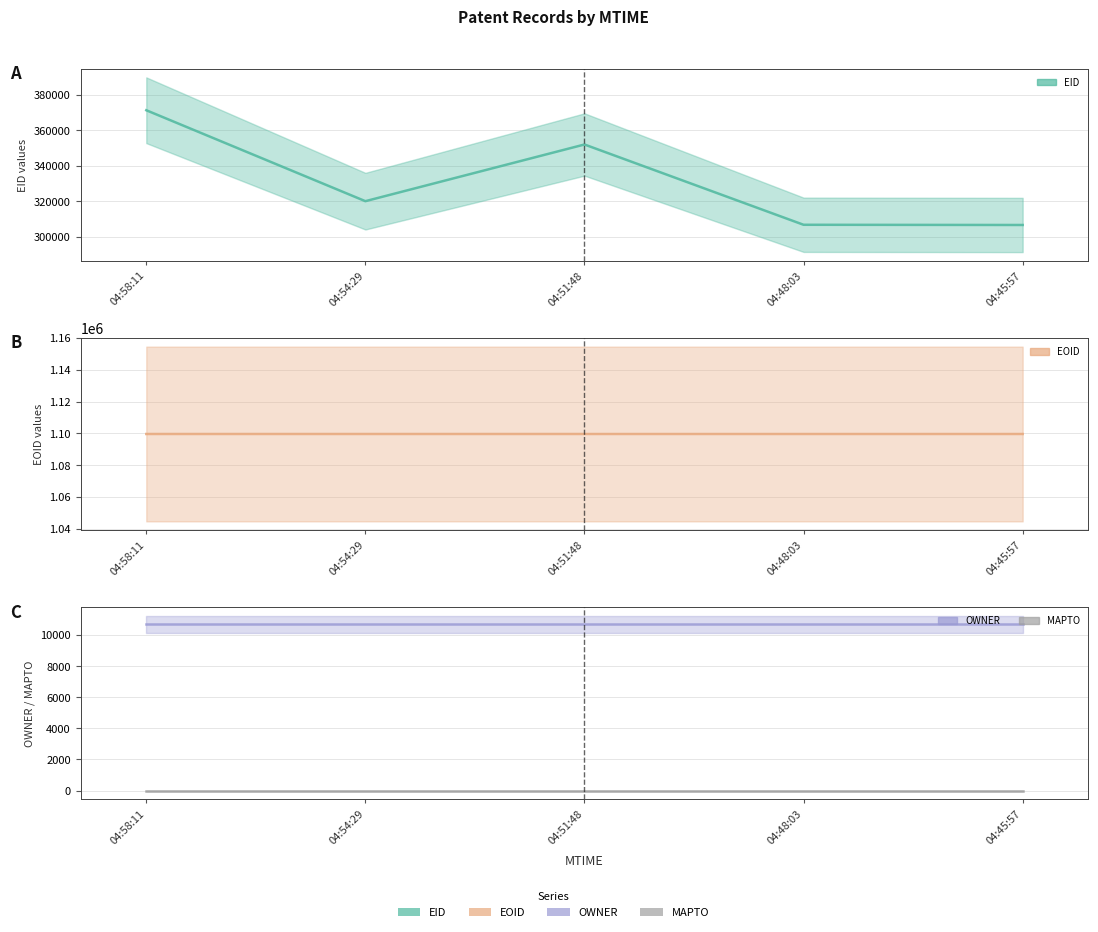

True or false: EOID and MAPTO cross at least once.

False